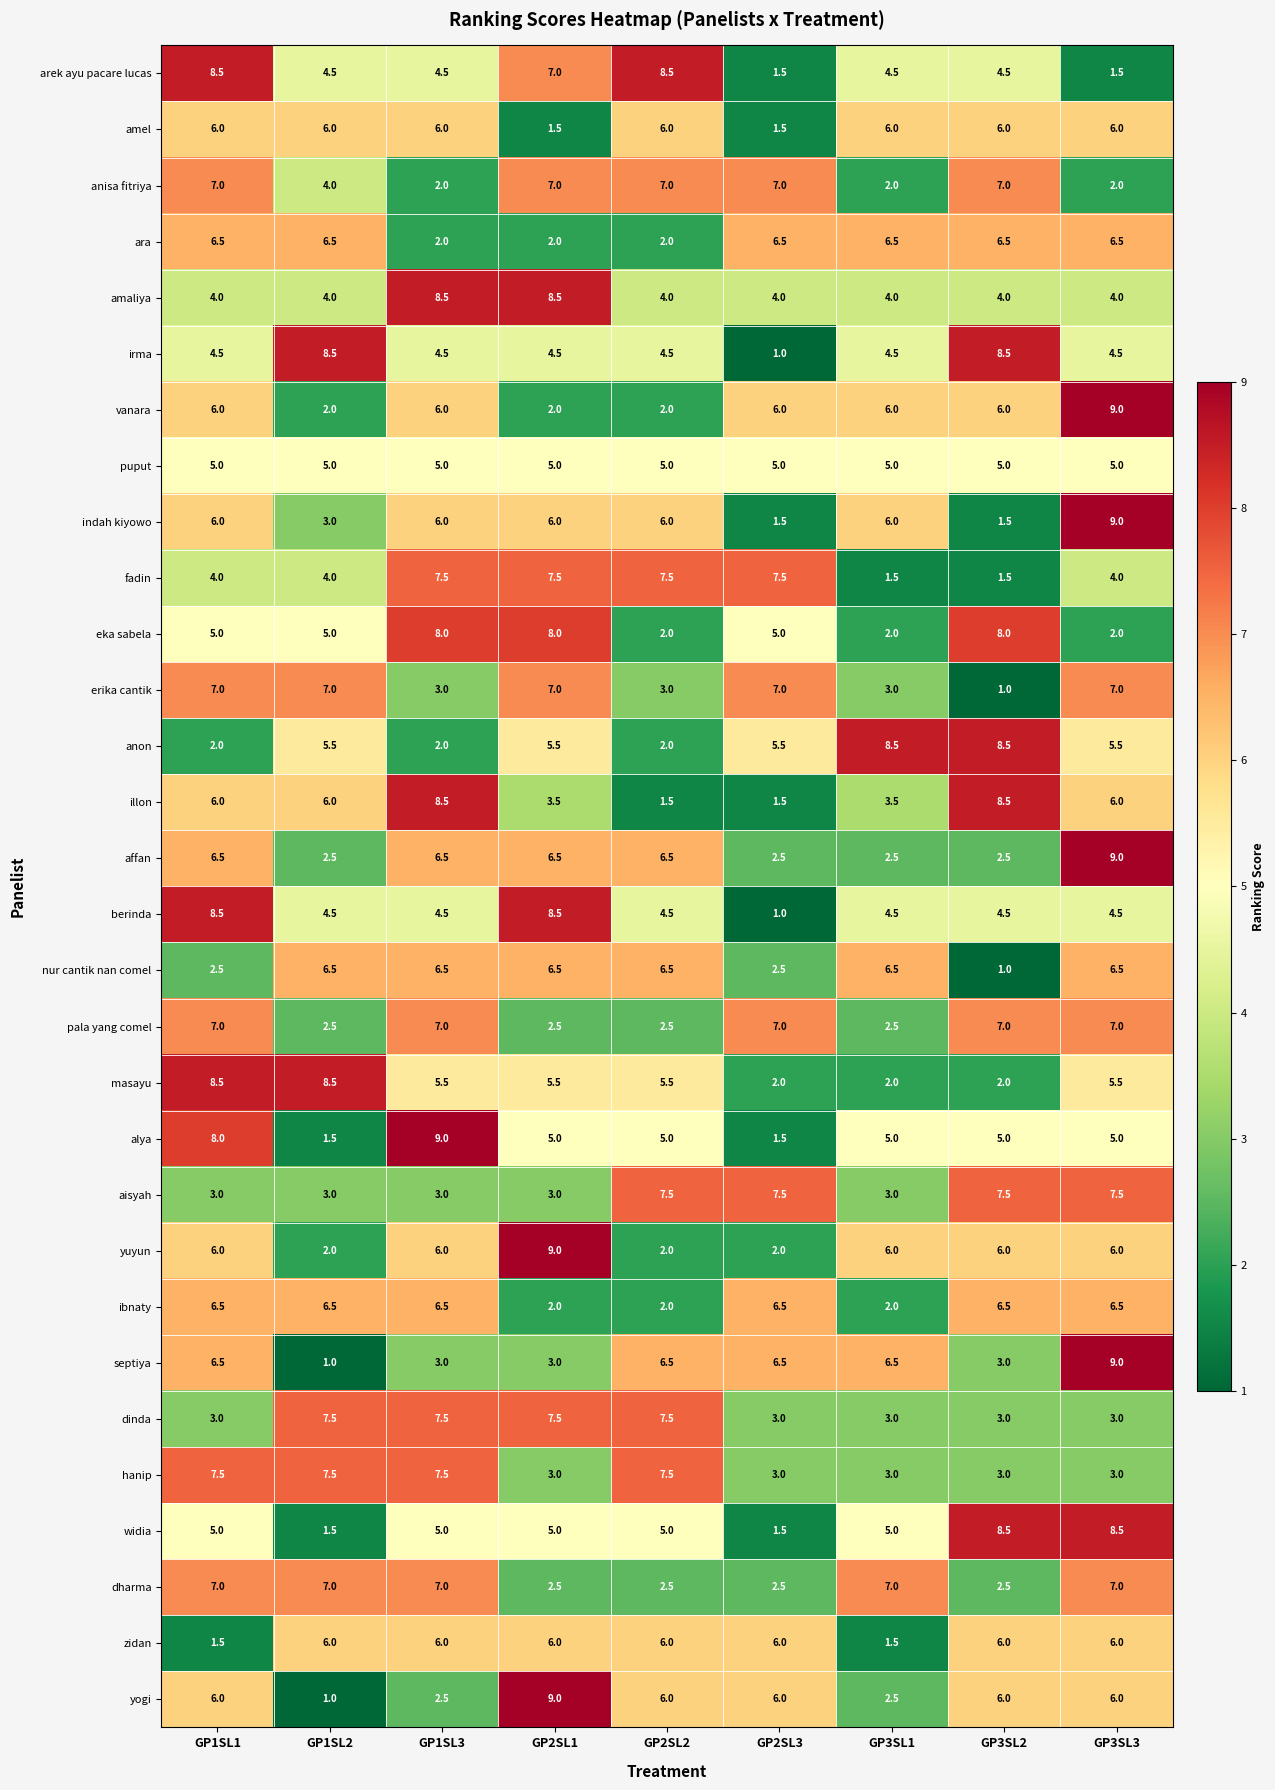

What is the difference between the second highest and minimum values in the fadin series?

6.0